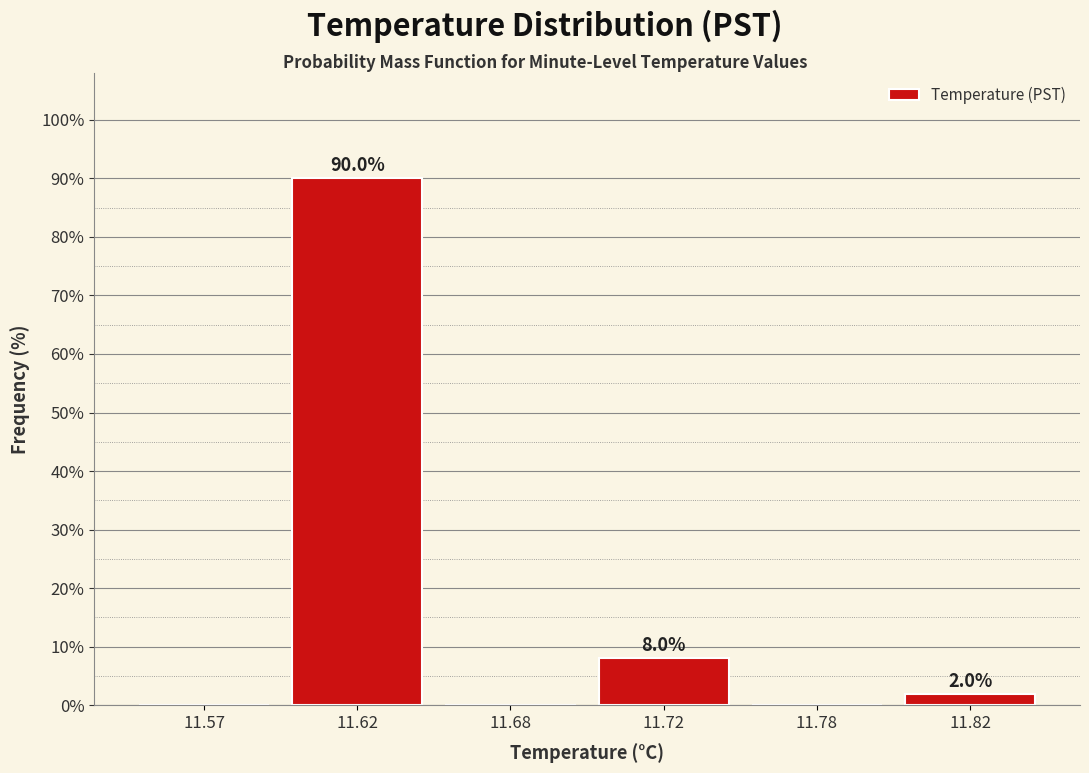

Reading left to right, list all the values displayed in this chart.

11.57=0	11.62=90	11.68=0	11.72=8	11.78=0	11.82=2